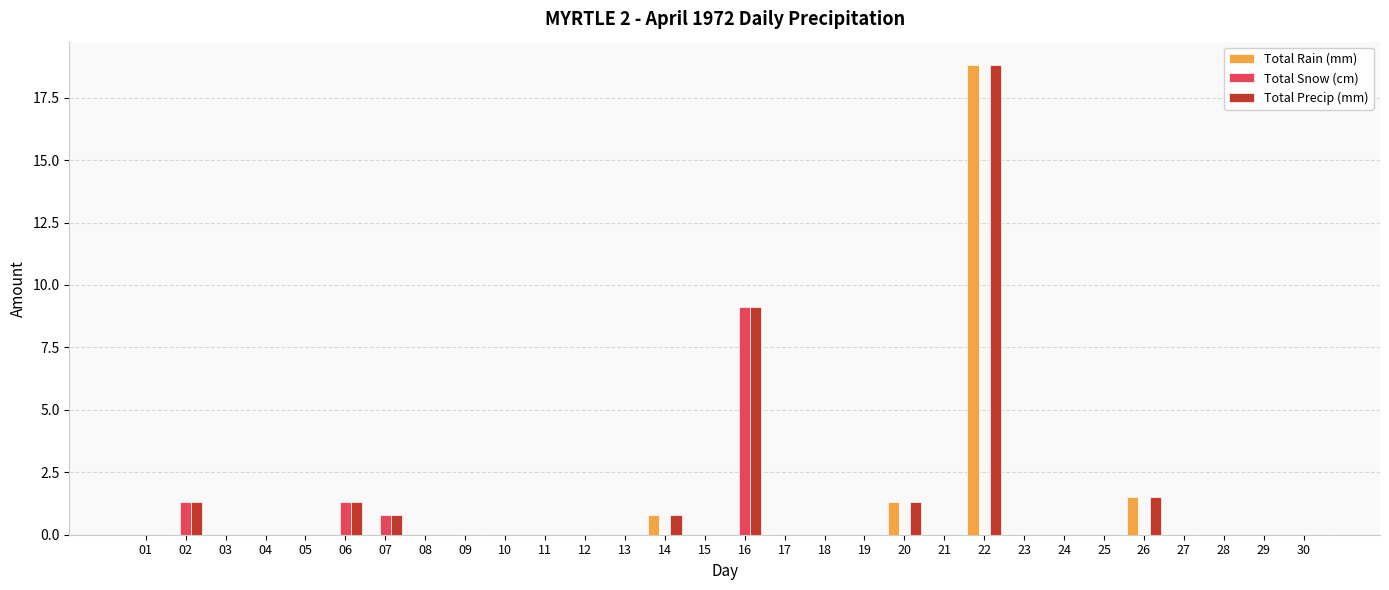

Reading left to right, what are all the values shown in this chart?

Total Rain (mm): 01=0.0	02=0.0	03=0.0	04=0.0	05=0.0	06=0.0	07=0.0	08=0.0	09=0.0	10=0.0	11=0.0	12=0.0	13=0.0	14=0.8	15=0.0	16=0.0	17=0.0	18=0.0	19=0.0	20=1.3	21=0.0	22=18.8	23=0.0	24=0.0	25=0.0	26=1.5	27=0.0	28=0.0	29=0.0	30=0.0
Total Snow (cm): 01=0.0	02=1.3	03=0.0	04=0.0	05=0.0	06=1.3	07=0.8	08=0.0	09=0.0	10=0.0	11=0.0	12=0.0	13=0.0	14=0.0	15=0.0	16=9.1	17=0.0	18=0.0	19=0.0	20=0.0	21=0.0	22=0.0	23=0.0	24=0.0	25=0.0	26=0.0	27=0.0	28=0.0	29=0.0	30=0.0
Total Precip (mm): 01=0.0	02=1.3	03=0.0	04=0.0	05=0.0	06=1.3	07=0.8	08=0.0	09=0.0	10=0.0	11=0.0	12=0.0	13=0.0	14=0.8	15=0.0	16=9.1	17=0.0	18=0.0	19=0.0	20=1.3	21=0.0	22=18.8	23=0.0	24=0.0	25=0.0	26=1.5	27=0.0	28=0.0	29=0.0	30=0.0